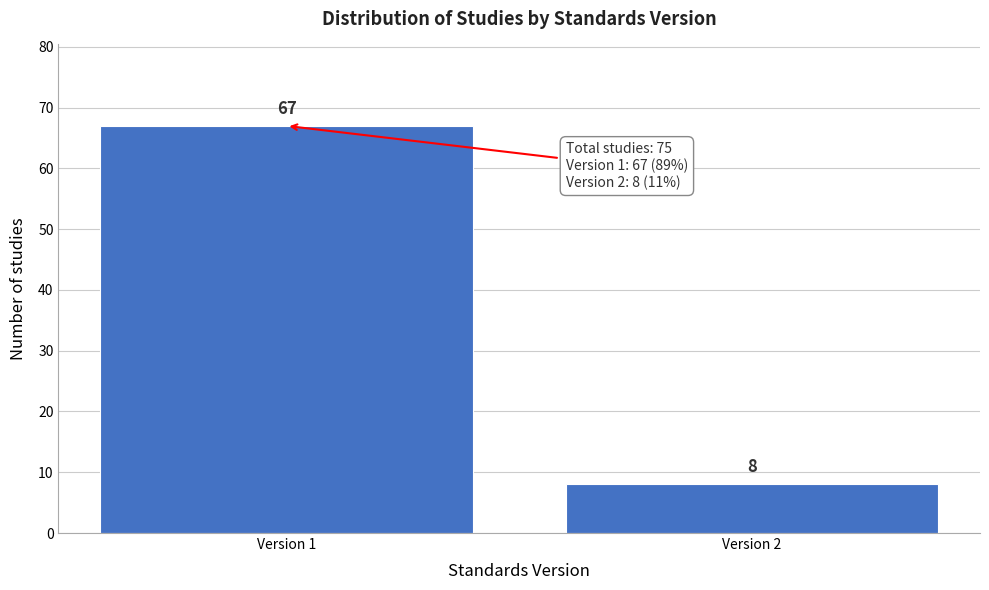

Reading right to left, what are all the values shown in this chart?

8	67